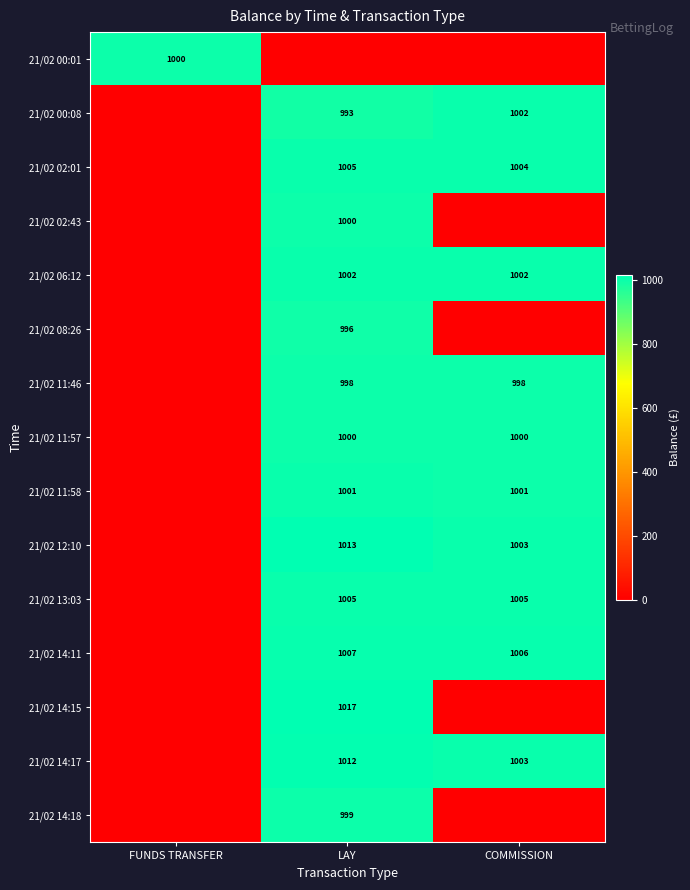

The 21/02 14:15 series shows 1628 at LAY. True or false?

False